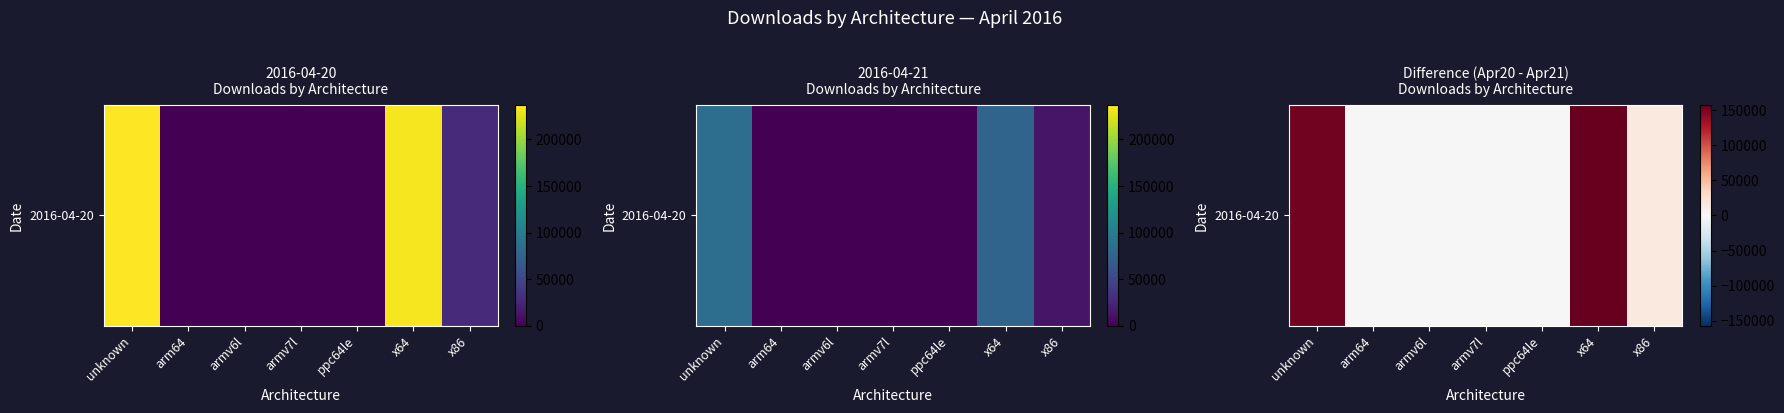

Which label corresponds to the smallest value in the chart?

ppc64le